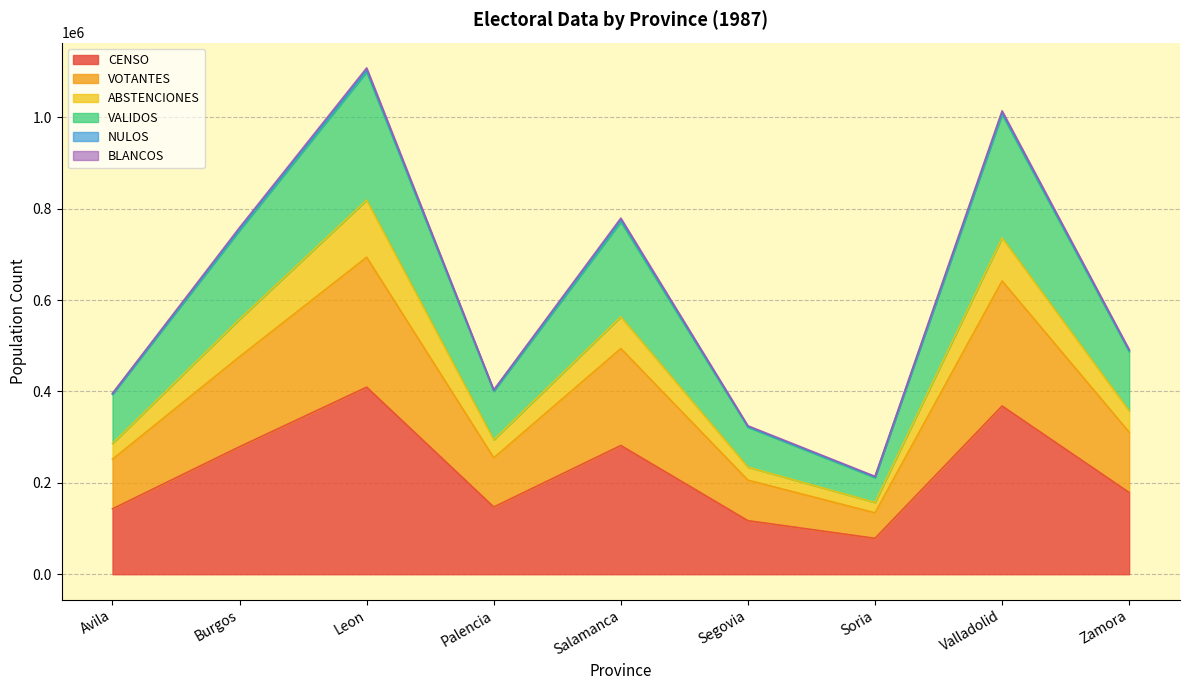

What is the label of the 7th point from the right?

Leon